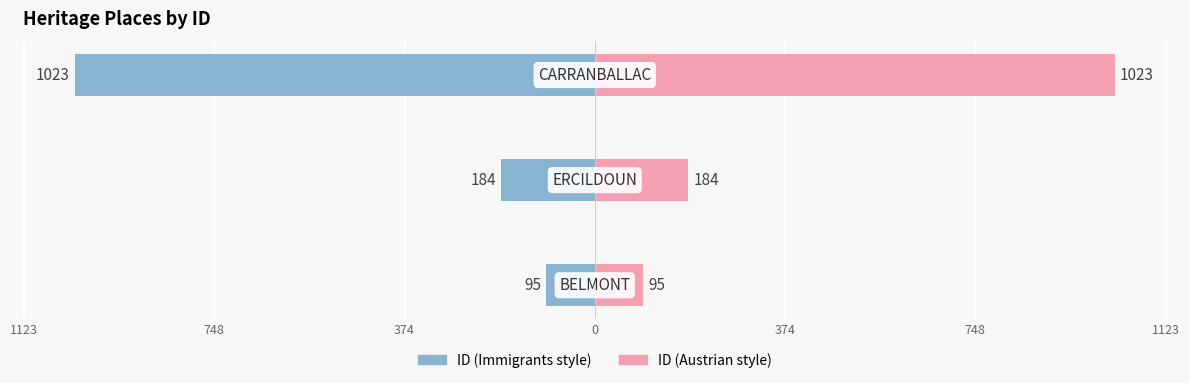

Is the value of ID (left) at 374 greater than the value of ID at 1123?

No